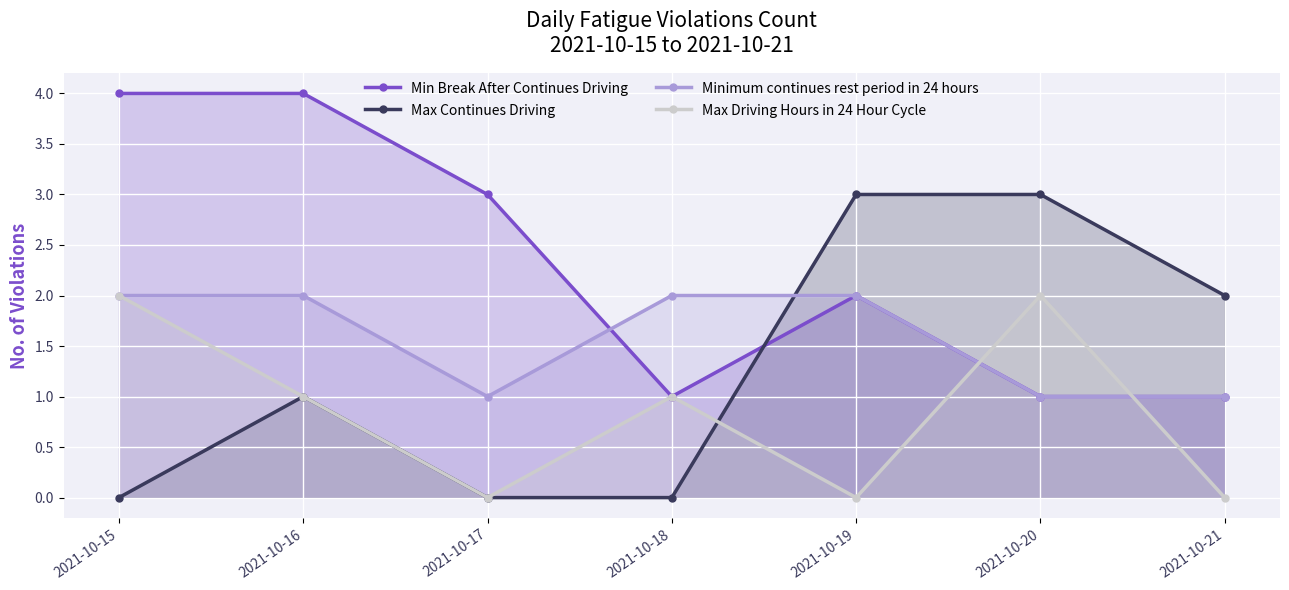

True or false: Minimum continues rest period in 24 hours has a value of 1 at 2021-10-17.

True